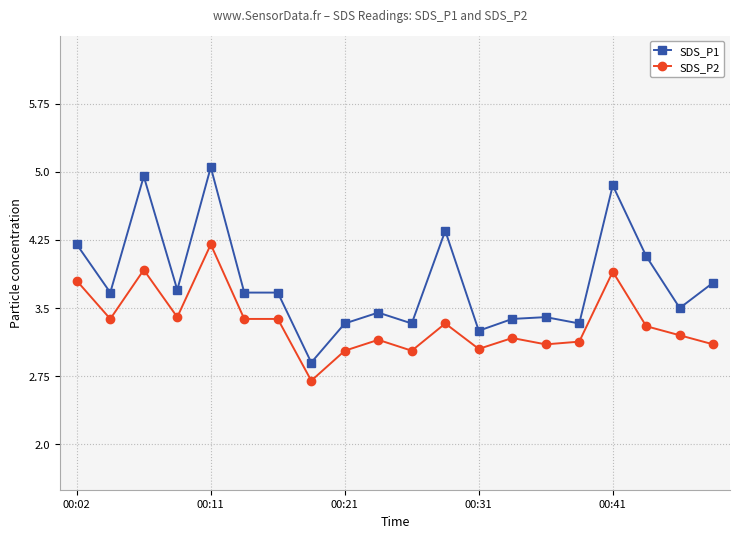

Which series has the largest total across all categories?

SDS_P1